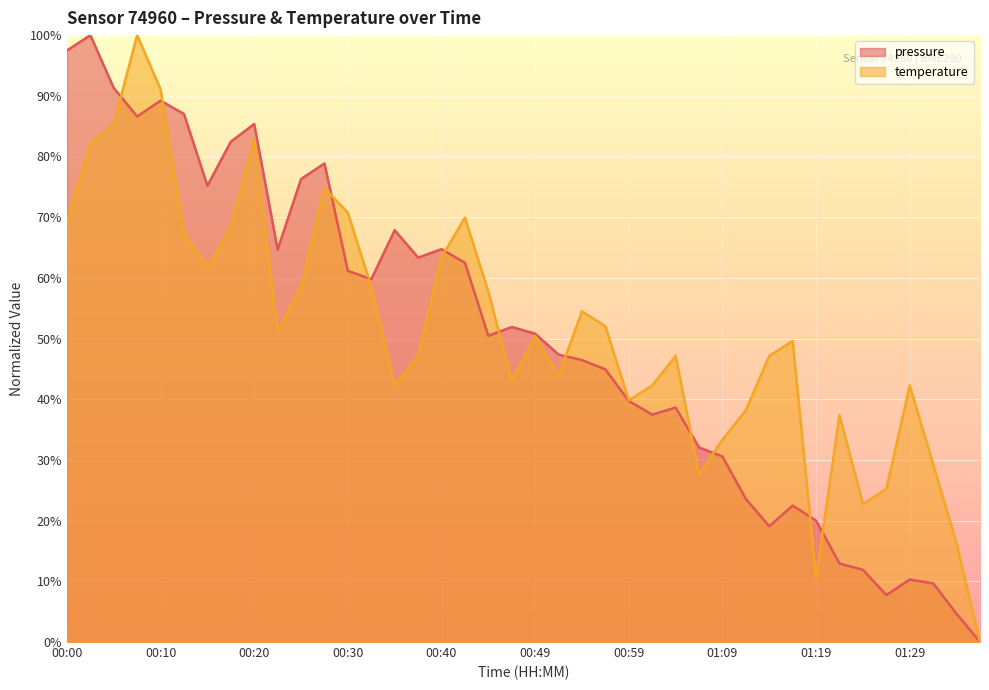

Reading left to right, extract all data points from this chart.

pressure: 00:00=97.5	00:02=100.0	00:05=91.3	00:07=86.6	00:10=89.2	00:12=87.0	00:15=75.2	00:17=82.4	00:20=85.4	00:22=64.7	00:25=76.3	00:27=78.9	00:30=61.2	00:32=59.8	00:35=67.9	00:37=63.3	00:40=64.7	00:42=62.5	00:44=50.5	00:47=51.9	00:49=50.8	00:52=47.3	00:54=46.5	00:57=44.9	00:59=39.7	01:02=37.5	01:04=38.6	01:07=32.1	01:09=30.6	01:11=23.6	01:14=19.1	01:16=22.5	01:19=20.0	01:21=12.9	01:24=11.9	01:26=7.7	01:29=10.3	01:31=9.7	01:33=4.6	01:36=0.0
temperature: 00:00=69.1	00:02=82.1	00:05=85.4	00:07=100.0	00:10=91.1	00:12=67.5	00:15=61.8	00:17=68.3	00:20=82.9	00:22=51.2	00:25=58.5	00:27=74.8	00:30=70.7	00:32=58.5	00:35=42.3	00:37=47.2	00:40=63.4	00:42=69.9	00:44=57.7	00:47=43.1	00:49=50.4	00:52=43.9	00:54=54.5	00:57=52.0	00:59=39.8	01:02=42.3	01:04=47.2	01:07=27.6	01:09=33.3	01:11=38.2	01:14=47.2	01:16=49.6	01:19=10.6	01:21=37.4	01:24=22.8	01:26=25.2	01:29=42.3	01:31=29.3	01:33=16.3	01:36=0.0